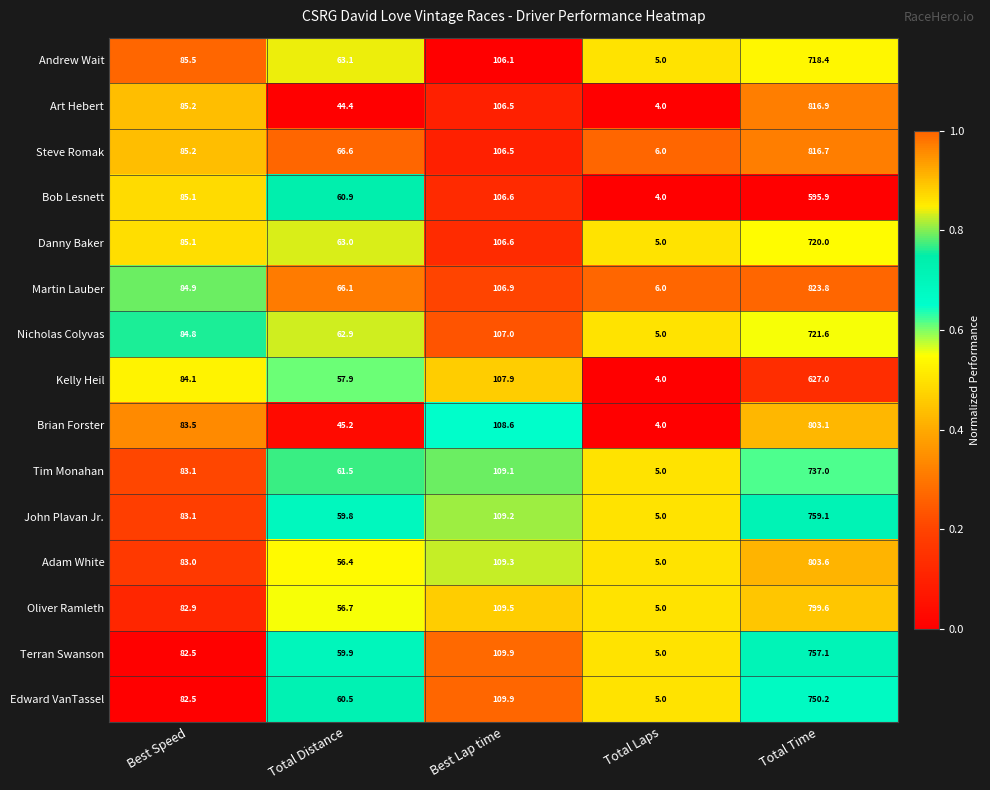

What is the difference between the maximum and minimum values in the Tim Monahan series?

732.0